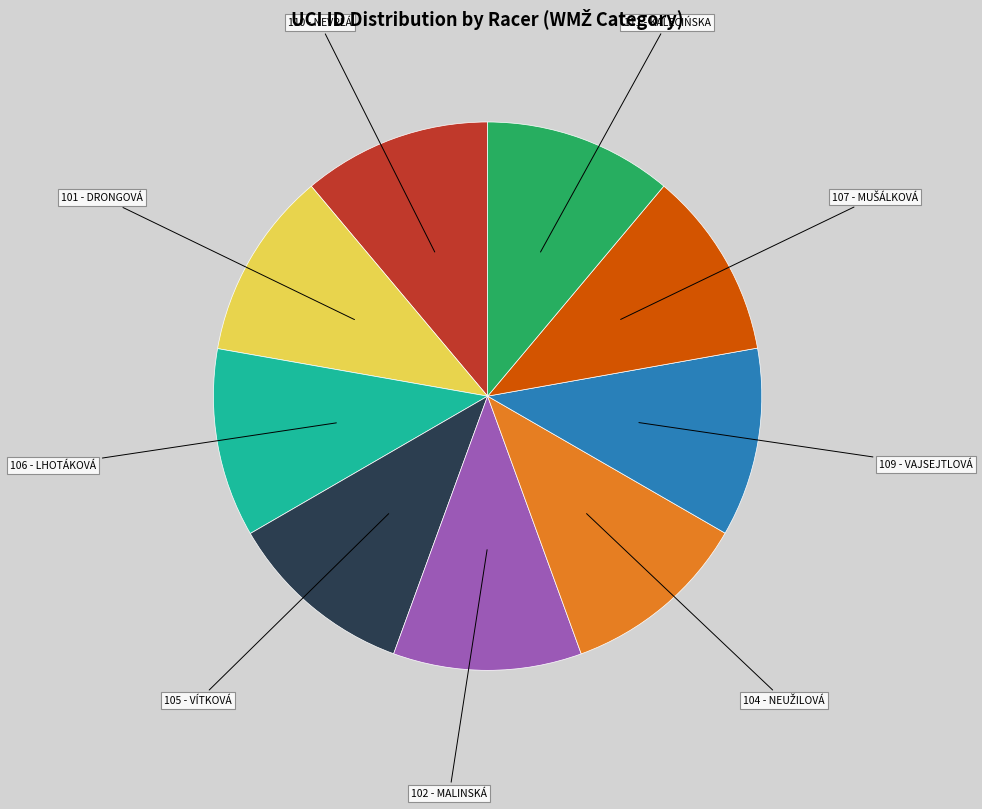

Does 106 - LHOTÁKOVÁ account for over 50% of the chart?

No